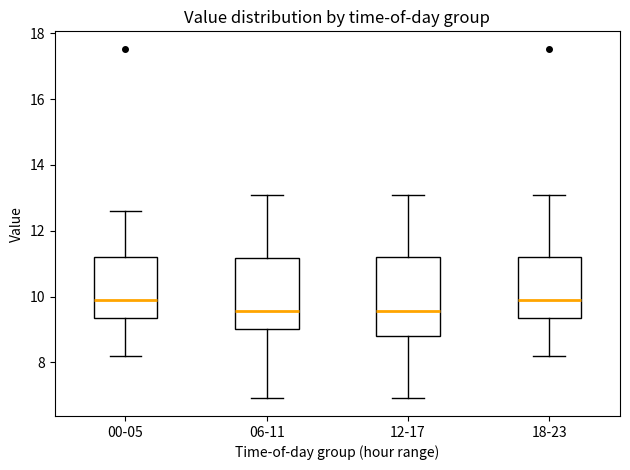

Reading left to right, transcribe this box plot: for each box, give where its median line is, the range the box spans, and where its two whiskers end, as read against the y-axis. The values are not printed on the chart, so give them approximately, as read against the axis.

00-05: median 9.8, box 9.4 to 11.2, whiskers 8.2 to 12.6
06-11: median 9.6, box 9.0 to 11.2, whiskers 7.0 to 13.2
12-17: median 9.6, box 8.8 to 11.2, whiskers 7.0 to 13.2
18-23: median 9.8, box 9.4 to 11.2, whiskers 8.2 to 13.2